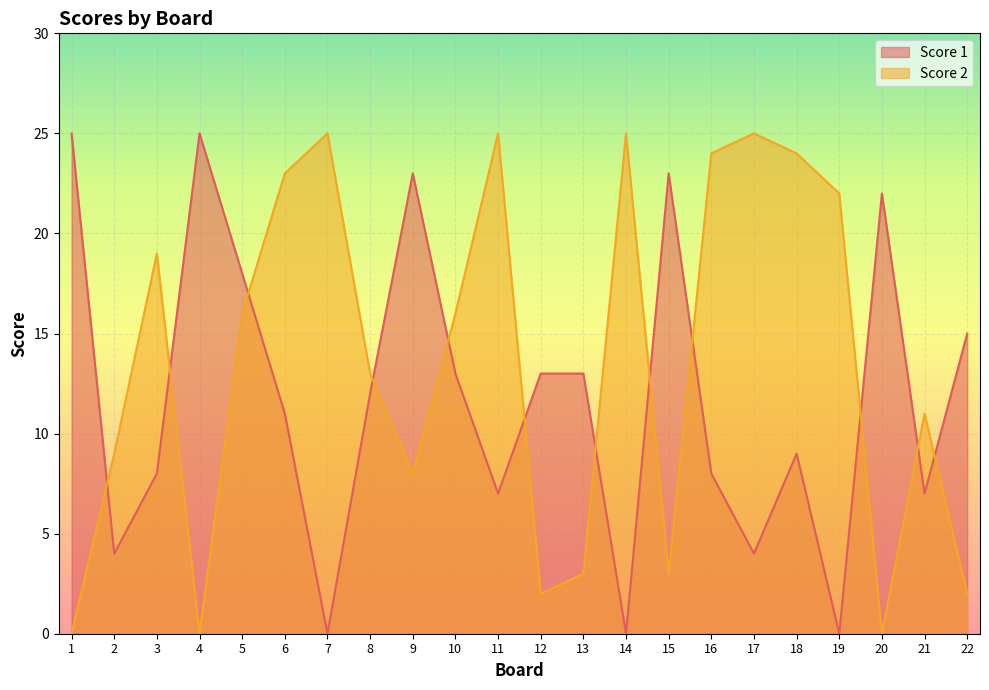

How many data points does each series have?

22